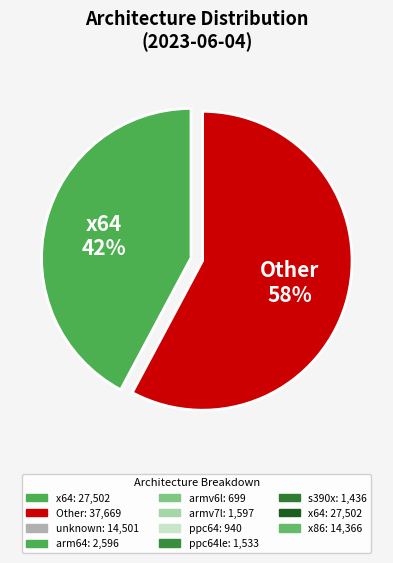

Is there any slice that represents more than half of the pie?

Yes